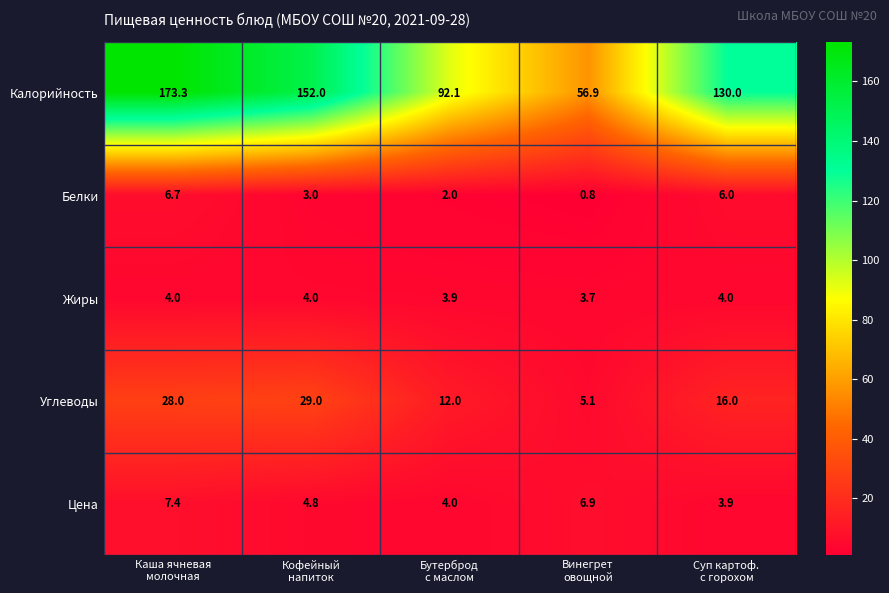

What is the greatest value displayed?

173.3